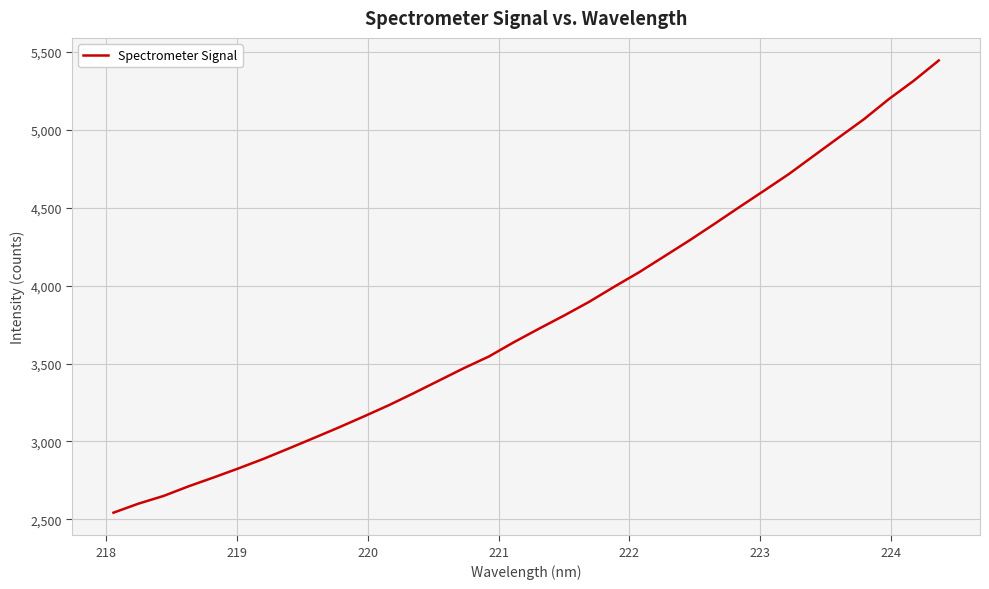

What is the smallest value displayed?

2543.4